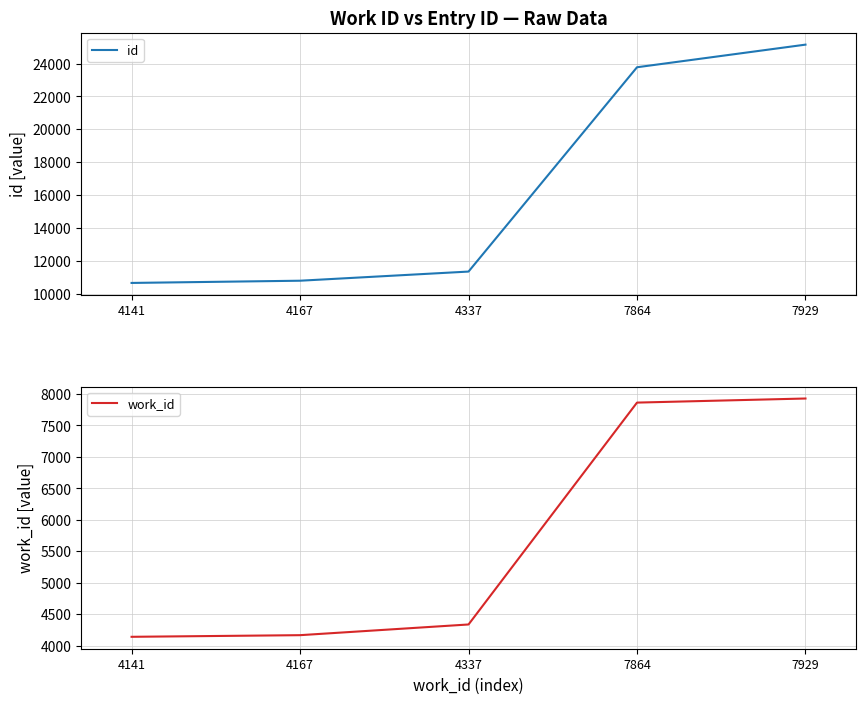

True or false: work_id has a value of 4337 at 4337.

True